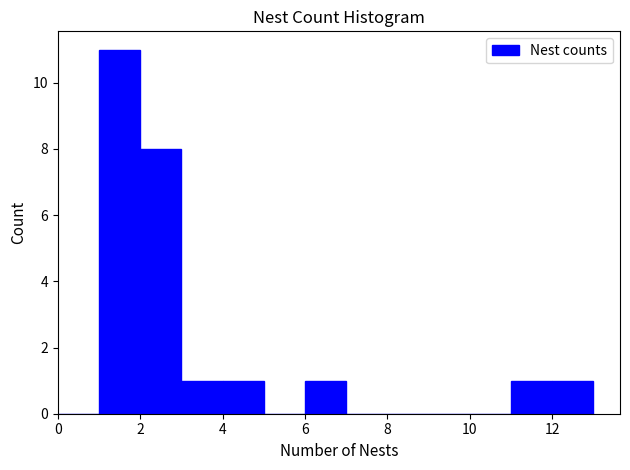

Over which range of the x-axis is the bar tallest?

1 to 2